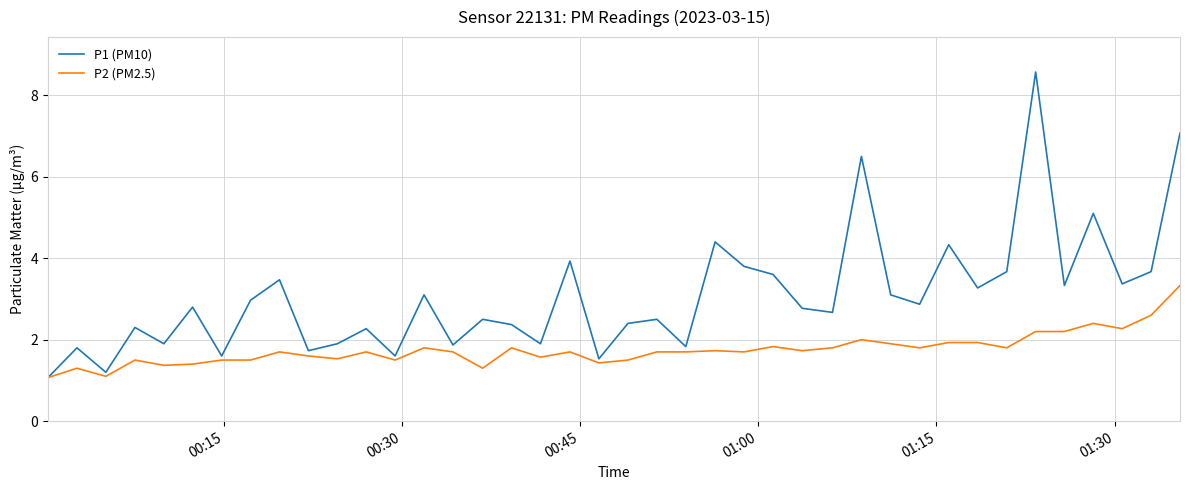

At how many categories does at least one series exceed 6?

3